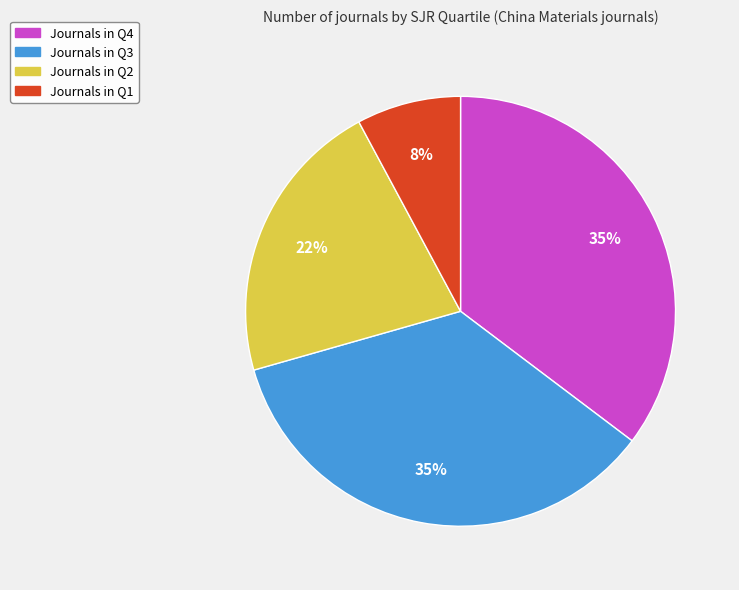

Count the number of slices in the pie.

4